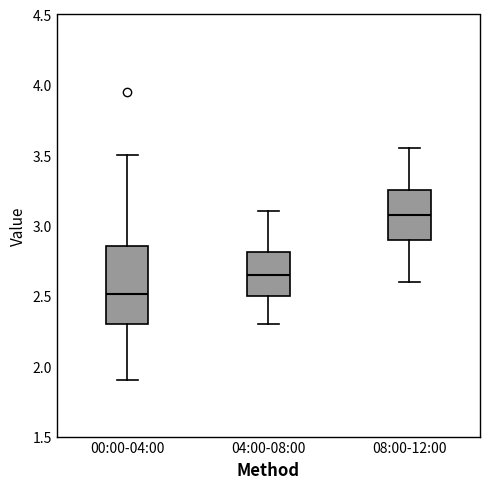

Which box's median line is the highest?

08:00-12:00